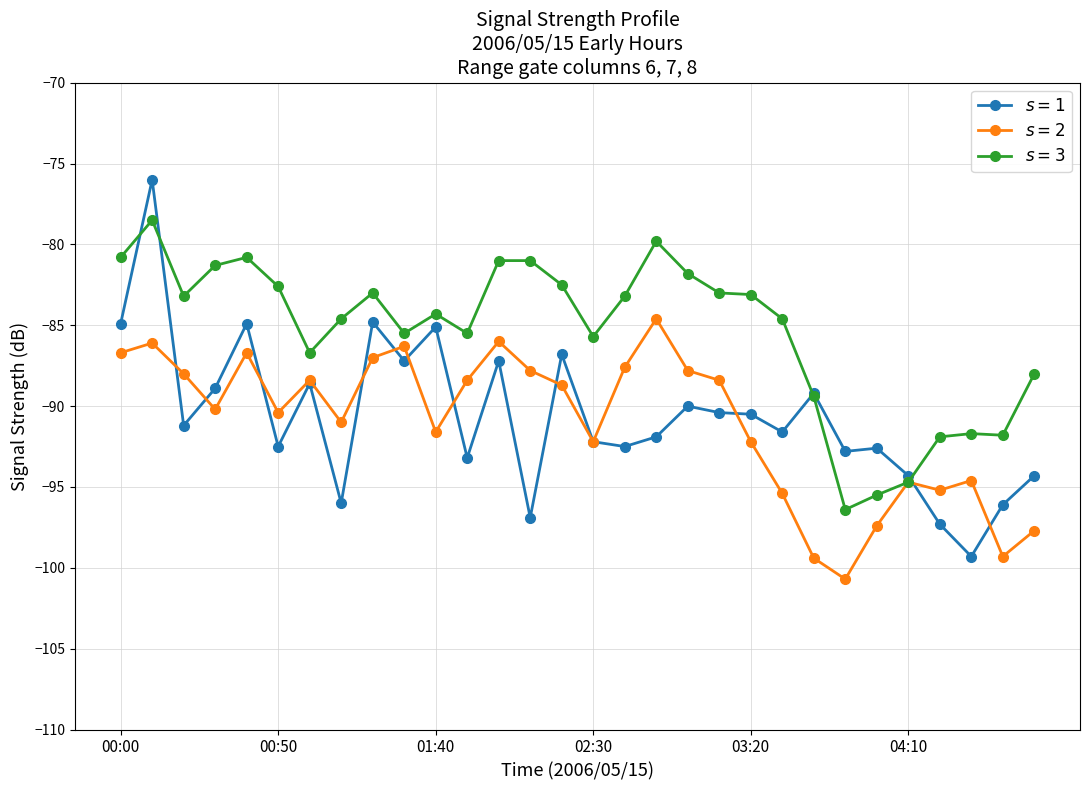

What is the minimum value shown in the chart?

-100.7